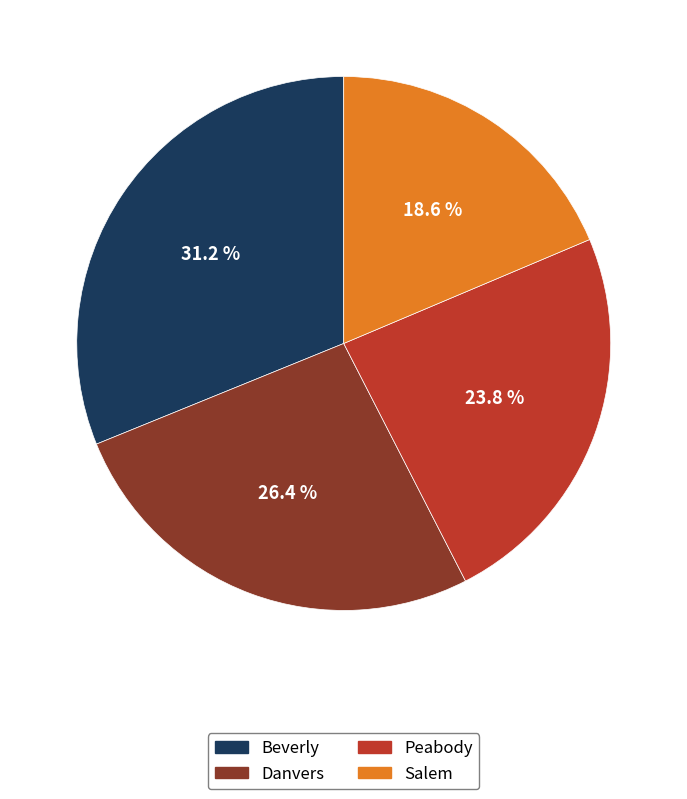

Does Salem represent more than half of the total?

No